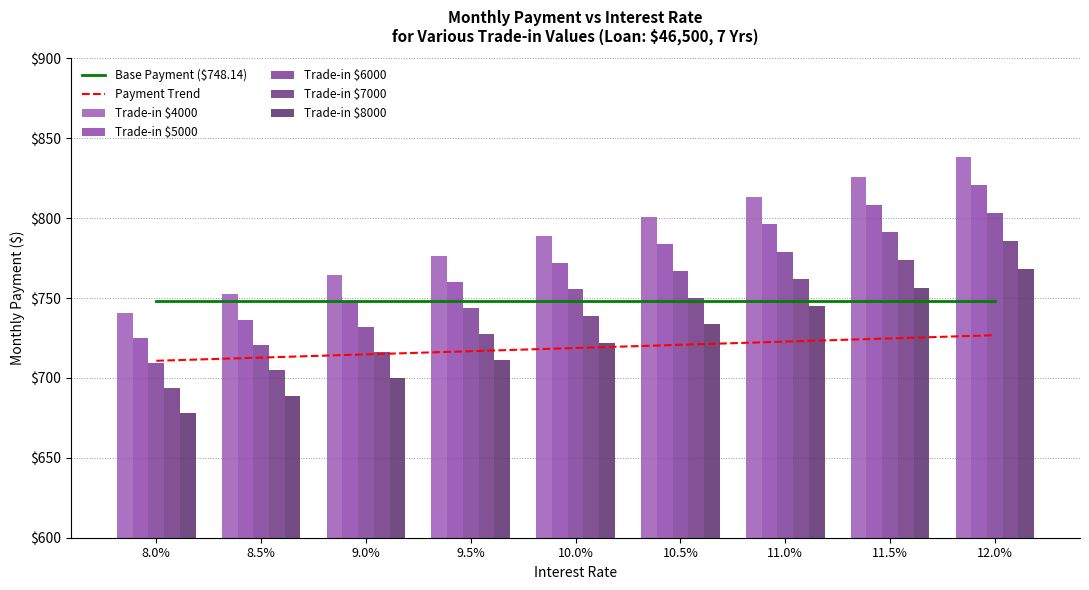

What is the label of the 4th bar from the right?

10.5%